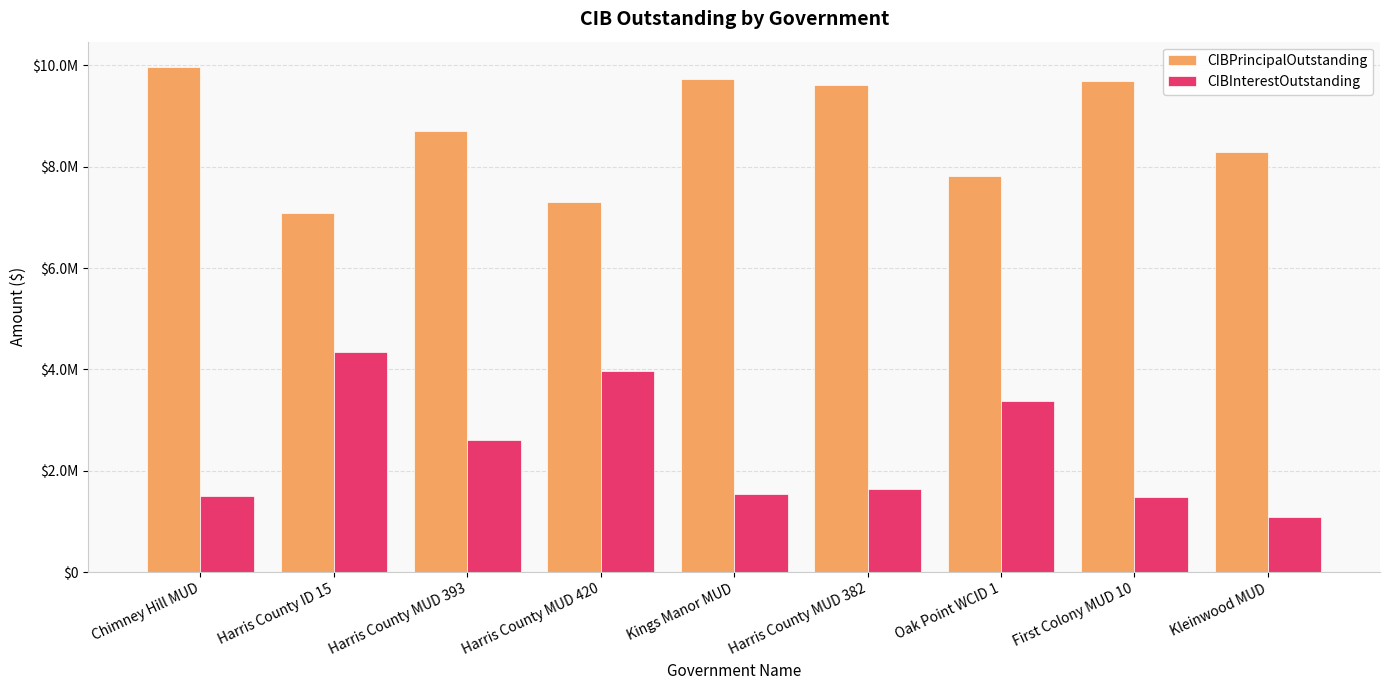

What position from the left is Harris County MUD 382?

6